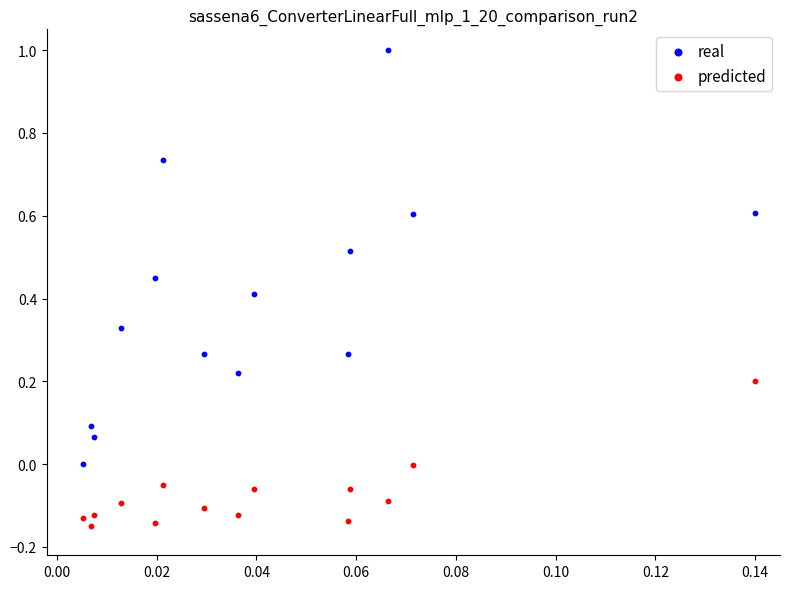

Which series contains the lowest Y value?

predicted